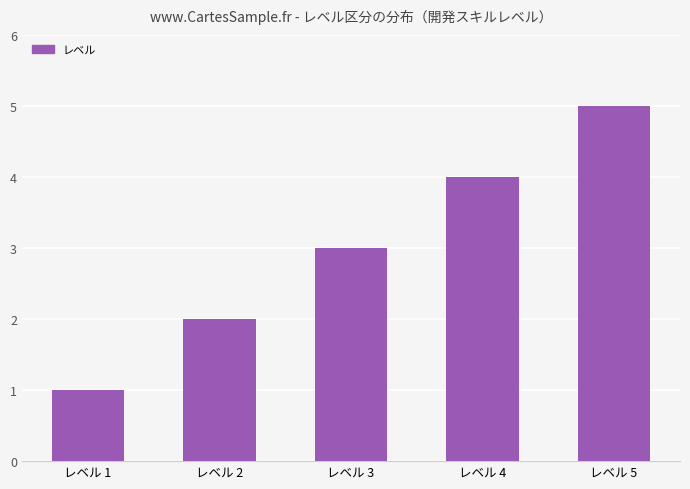

Is it true that the value at レベル 4 is 4?

True